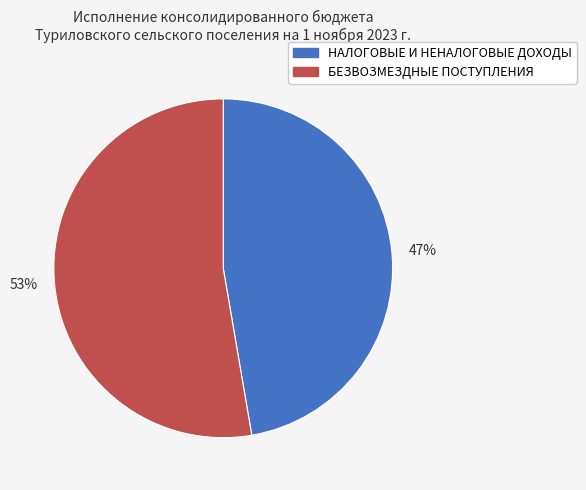

To the nearest percent, what is the combined percentage of БЕЗВОЗМЕЗДНЫЕ ПОСТУПЛЕНИЯ and НАЛОГОВЫЕ И НЕНАЛОГОВЫЕ ДОХОДЫ?

100%